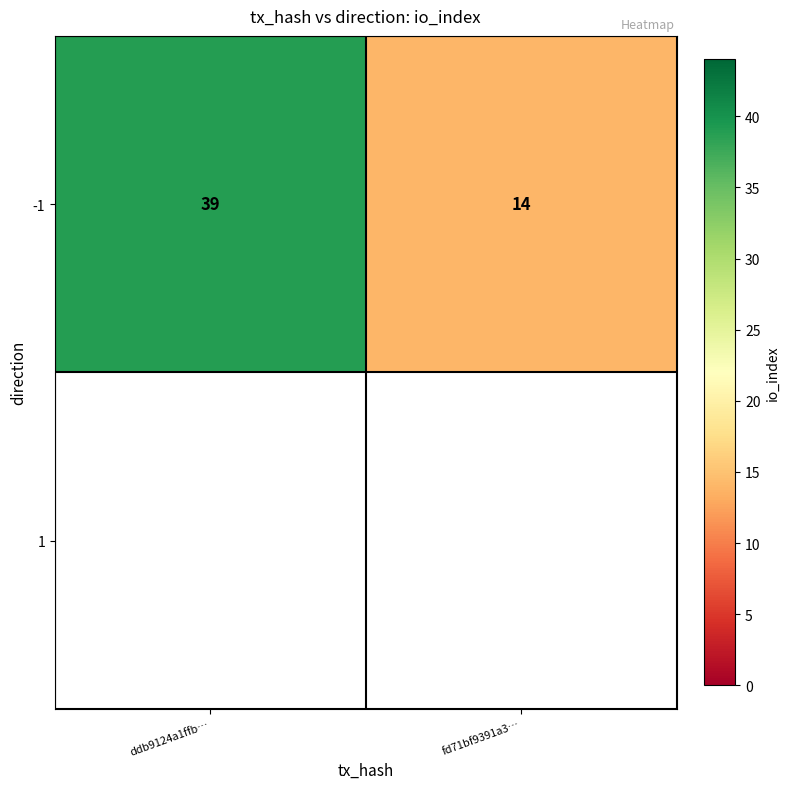

What is the ratio of the value at fd71bf9391a3… to the value at ddb9124a1ffb…?

0.4